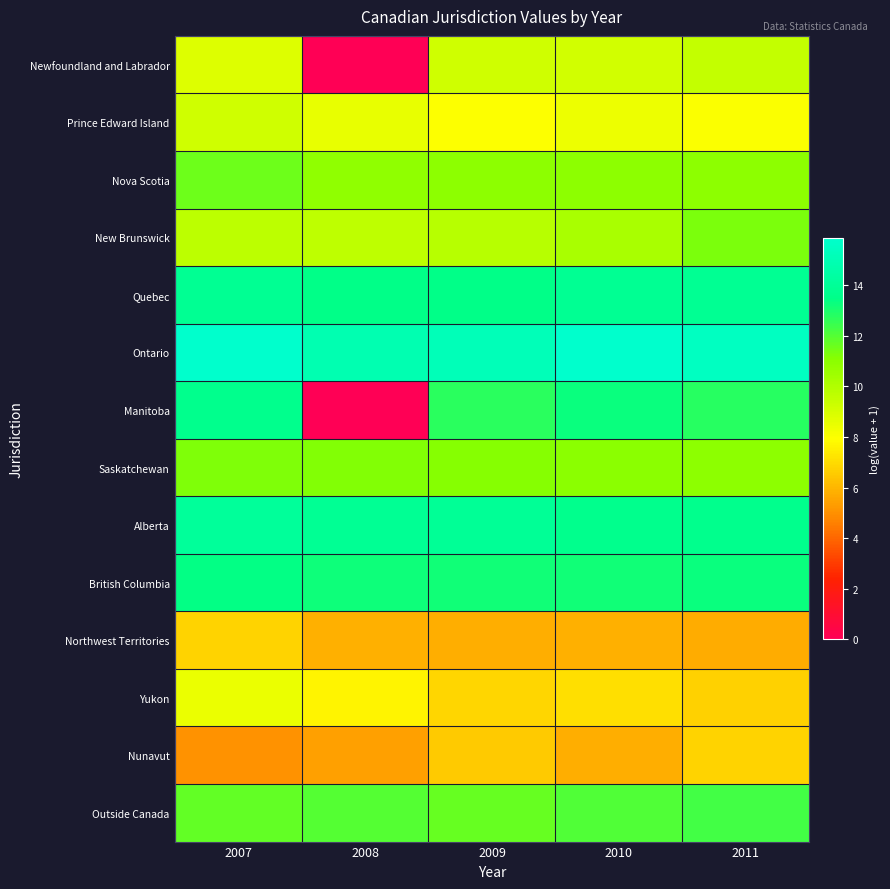

At how many categories does at least one series exceed 5?

5